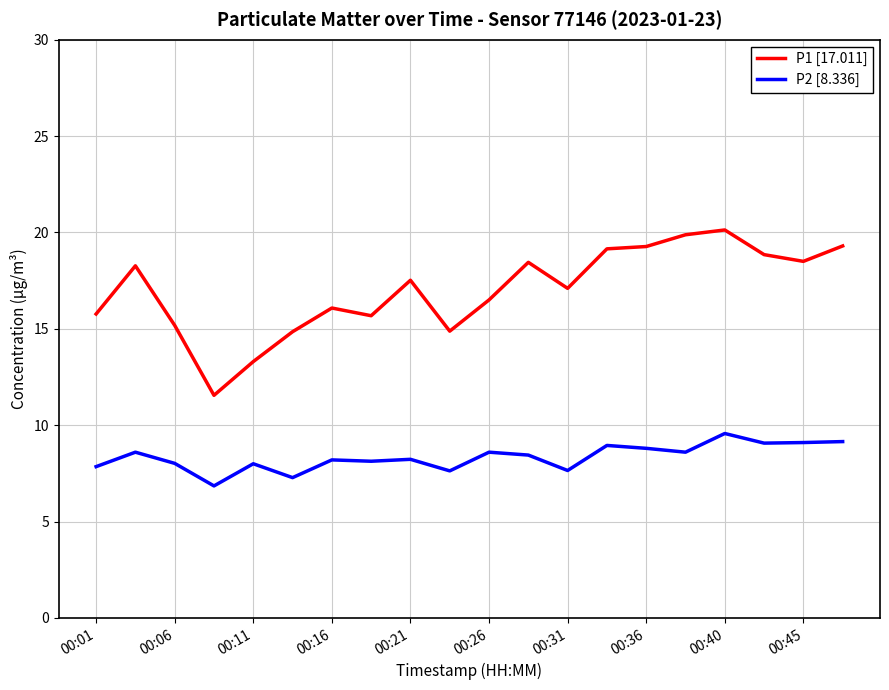

What are all the series names shown in the legend?

P1 [17.011], P2 [8.336]